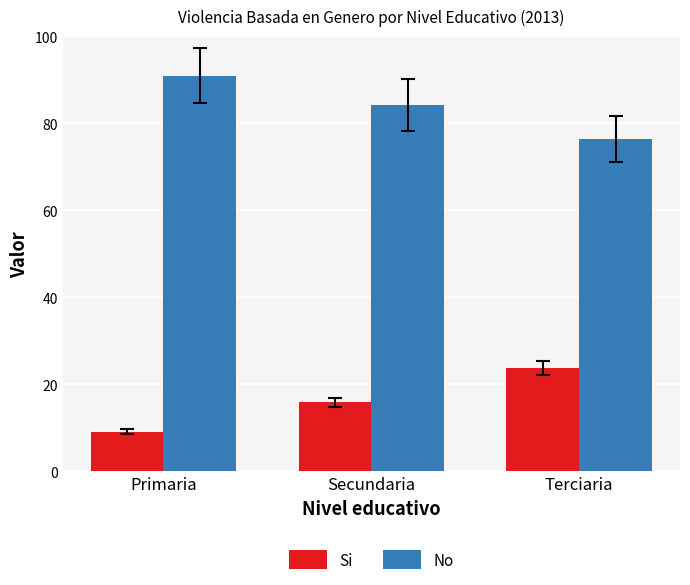

What is the label of the 1st bar from the left?

Primaria